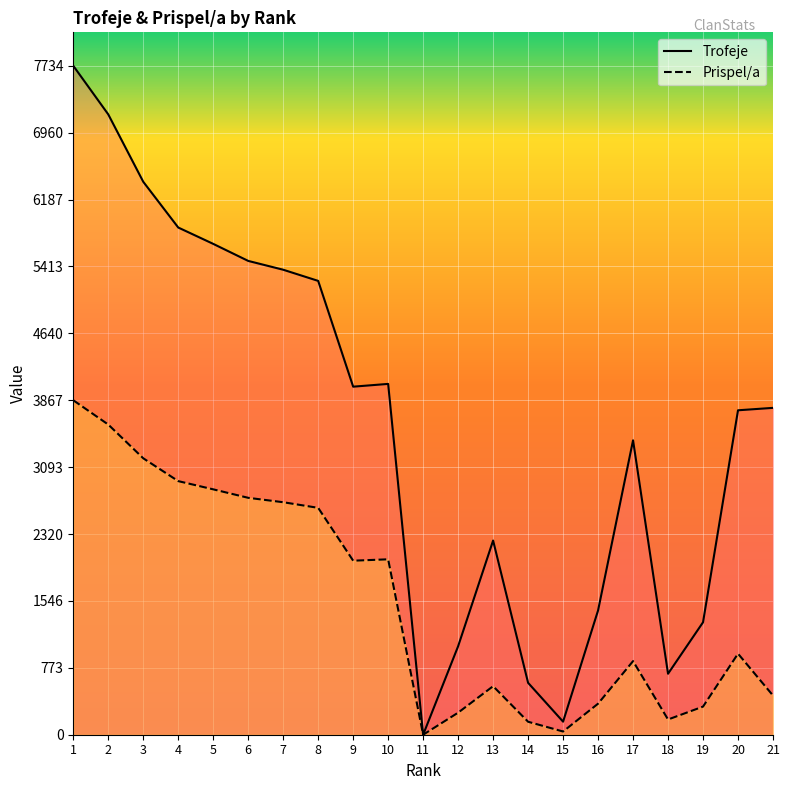

Which series has the largest total across all categories?

Trofeje